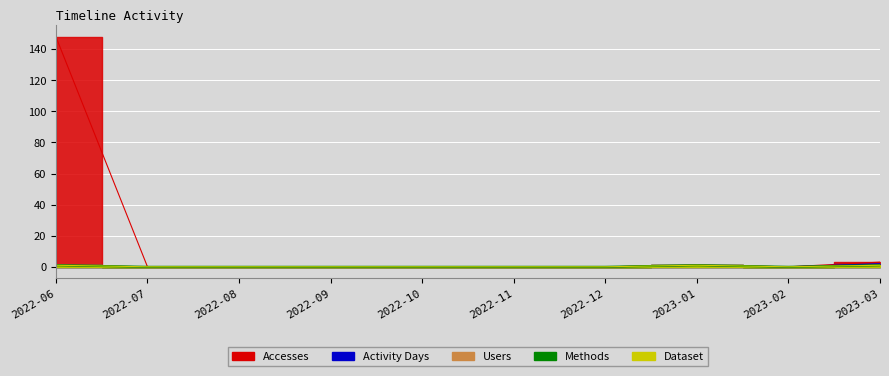

Count the Activity Days values in the range 0 to 1.

9